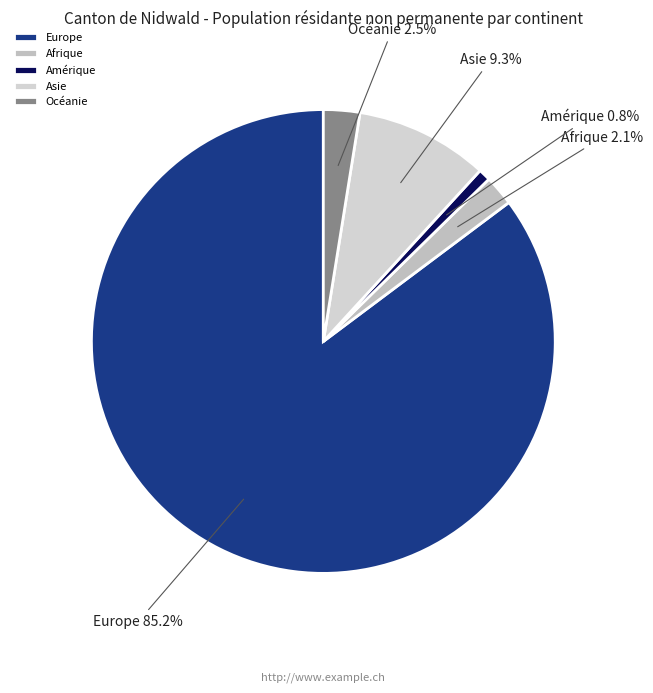

Does Europe account for over 50% of the chart?

Yes